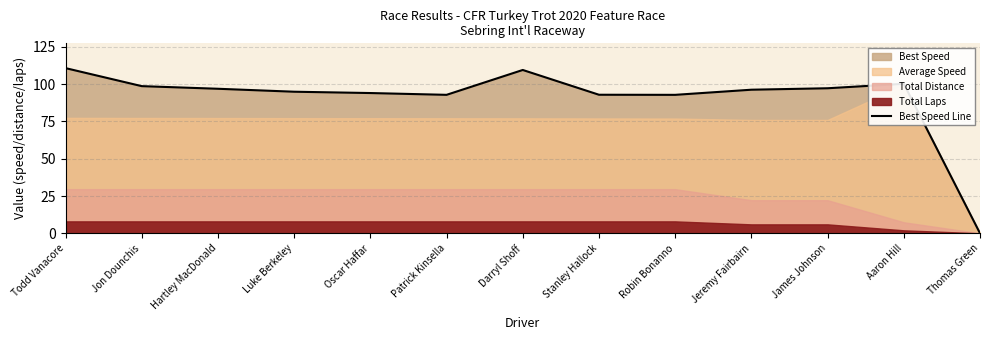

What is the average value?

90.6